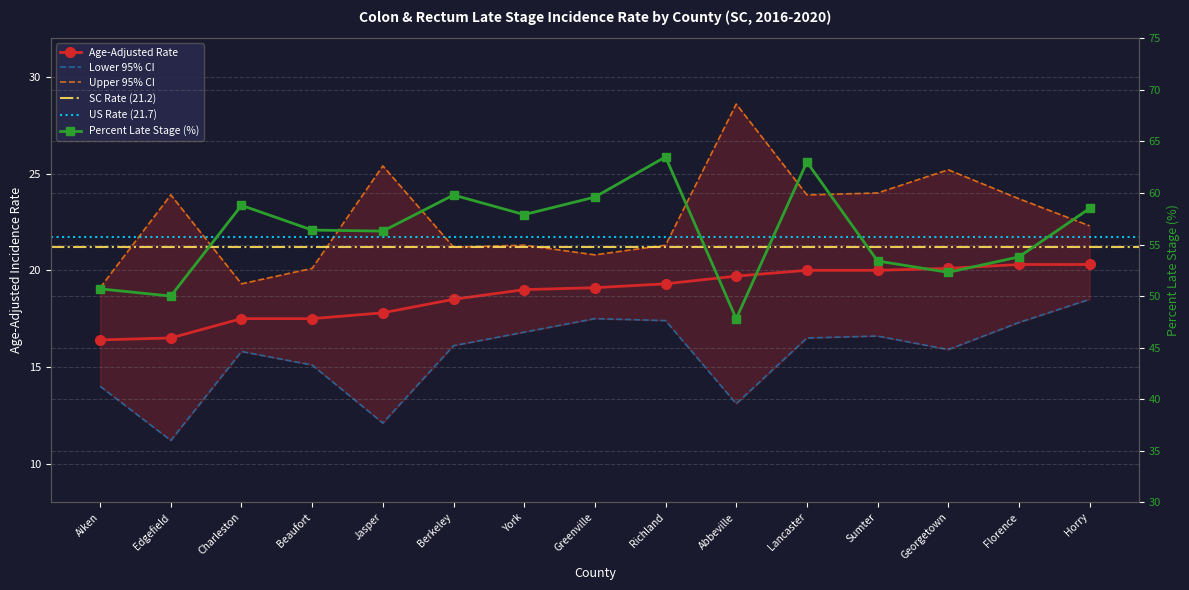

What position from the left is Greenville?

8